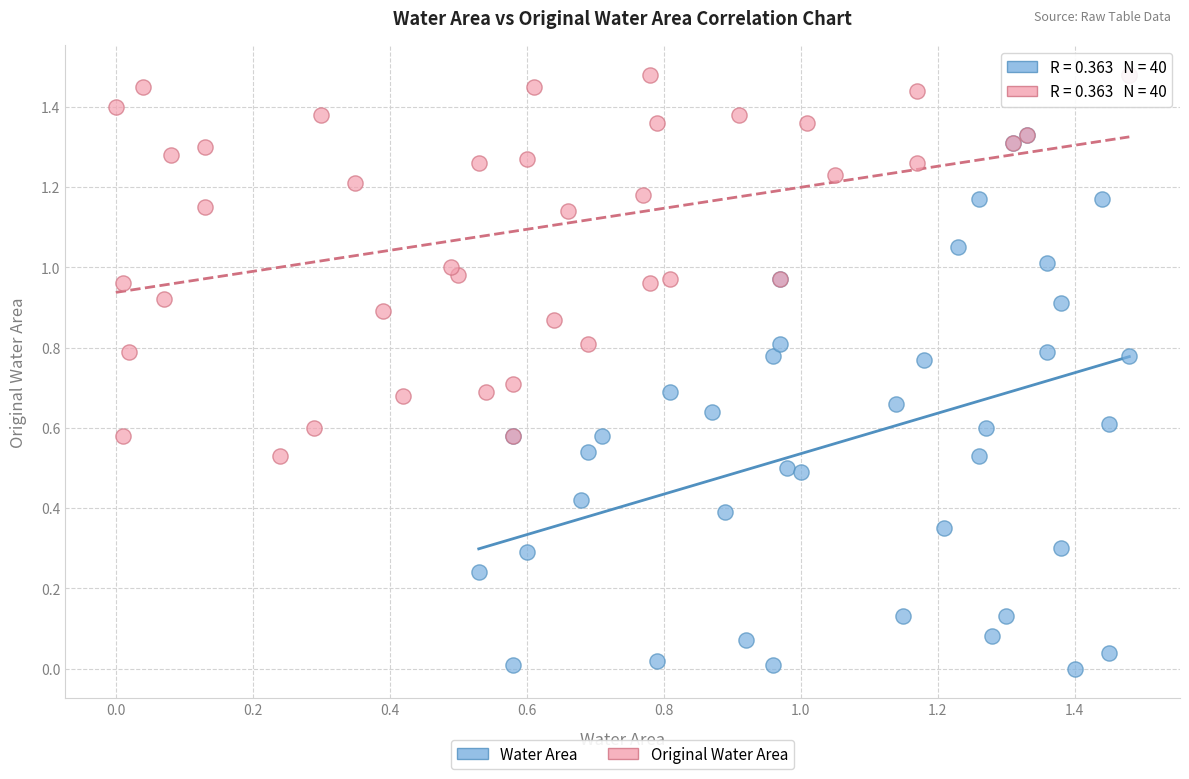

Which series has the widest spread of Y values?

Water Area